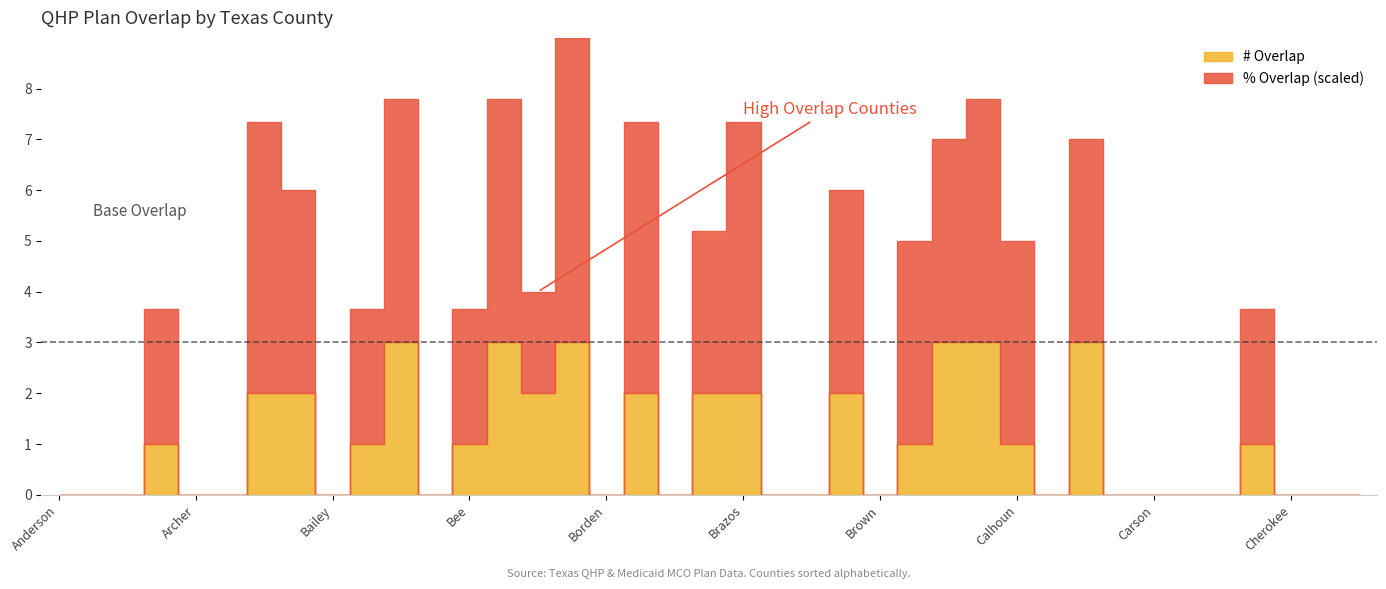

Rank the series at Carson from highest to lowest value.

% Overlap, # Overlap